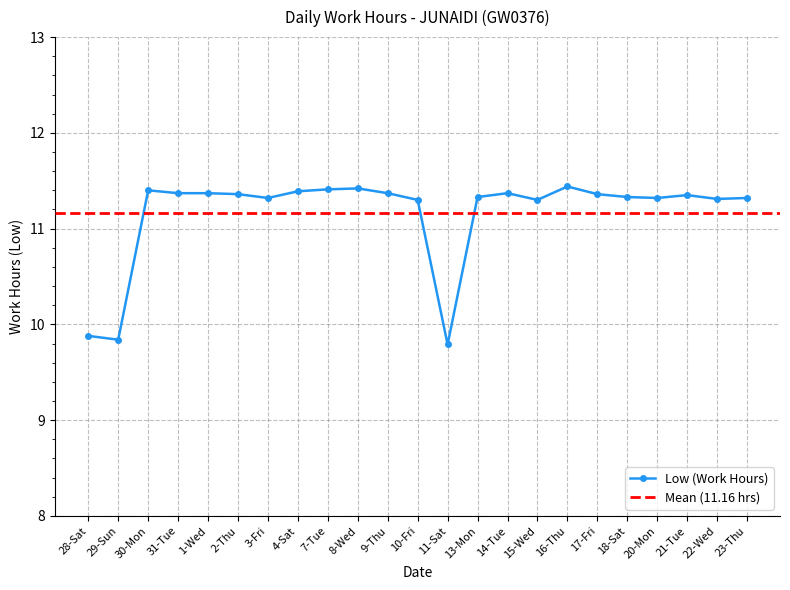

Is it true that the value at 14-Tue is 11.4?

True